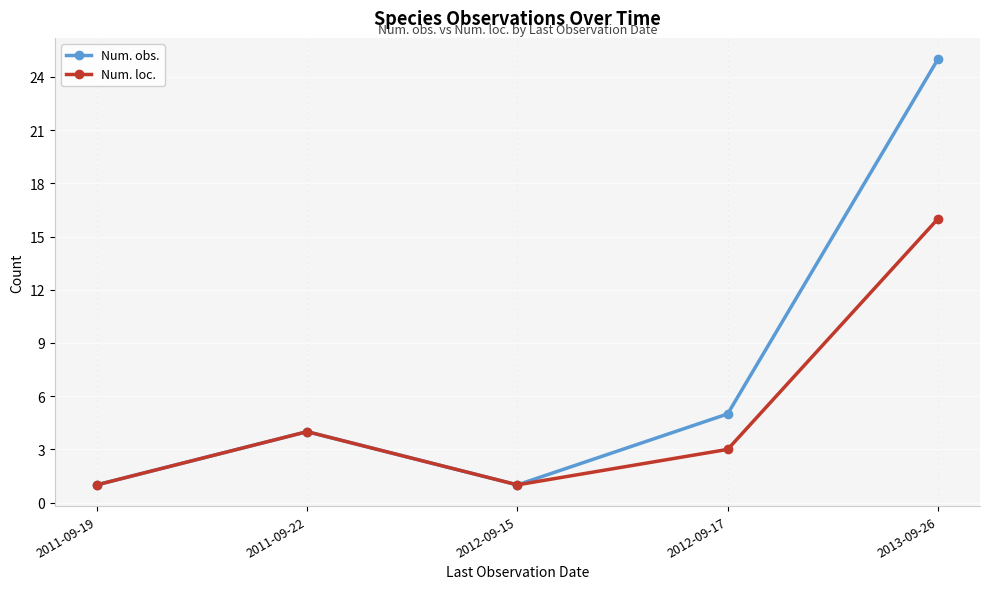

What is the label of the 1st point from the left?

2011-09-19